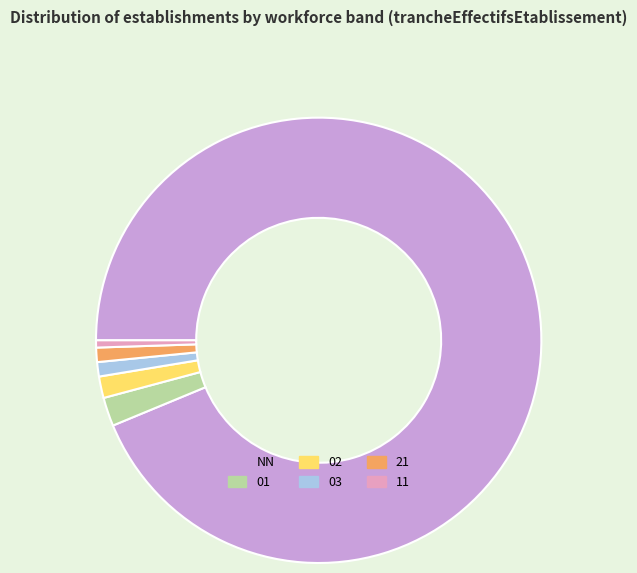

Count the number of slices in the pie.

6